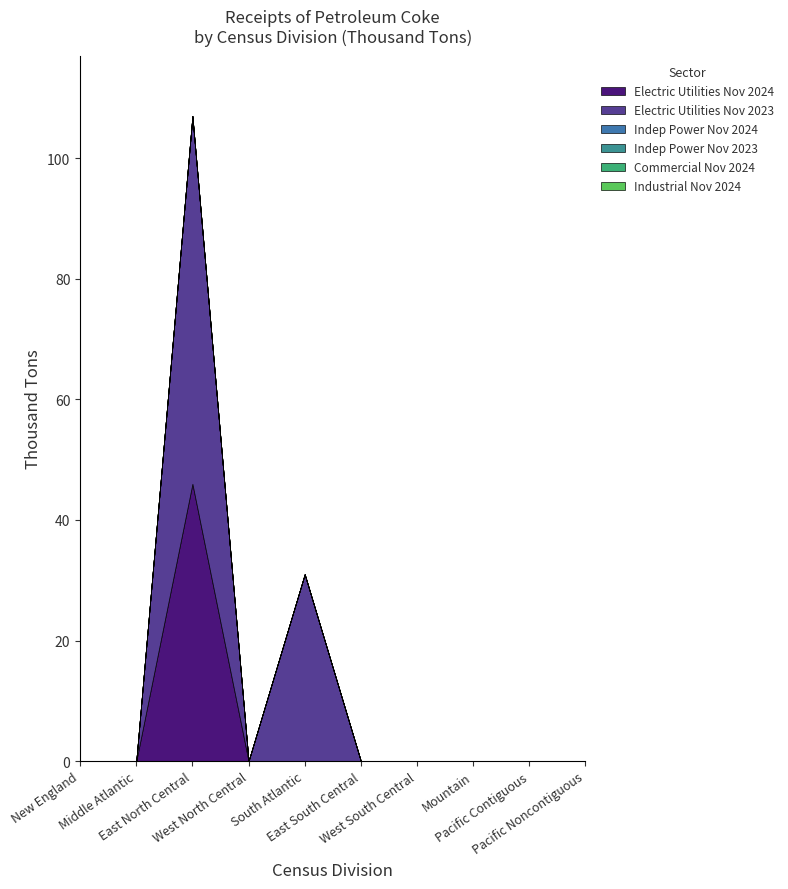

True or false: Electric Utilities Nov 2024 and Indep Power Nov 2023 intersect in this chart.

False